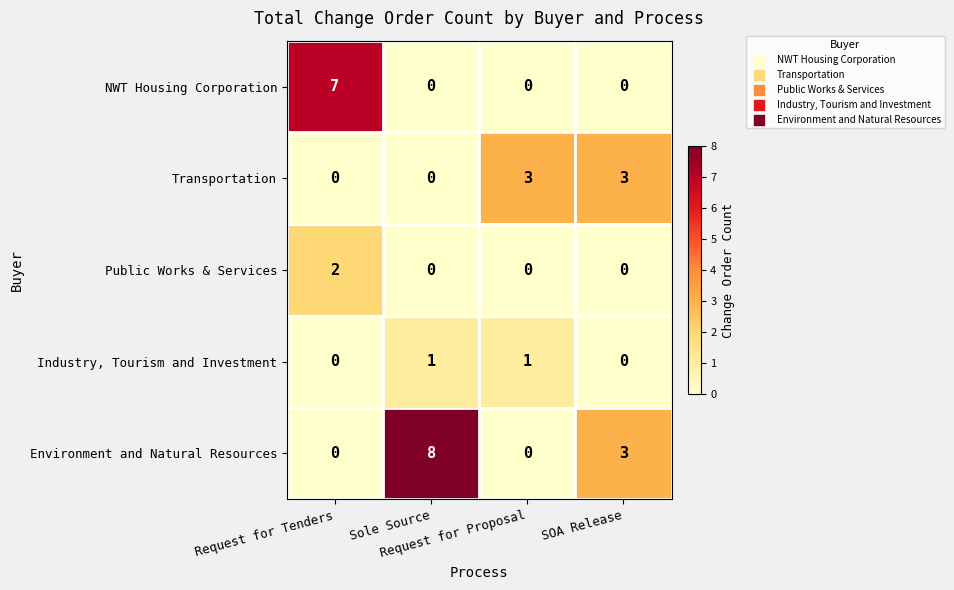

How many NWT Housing Corporation values are between 0 and 7?

4